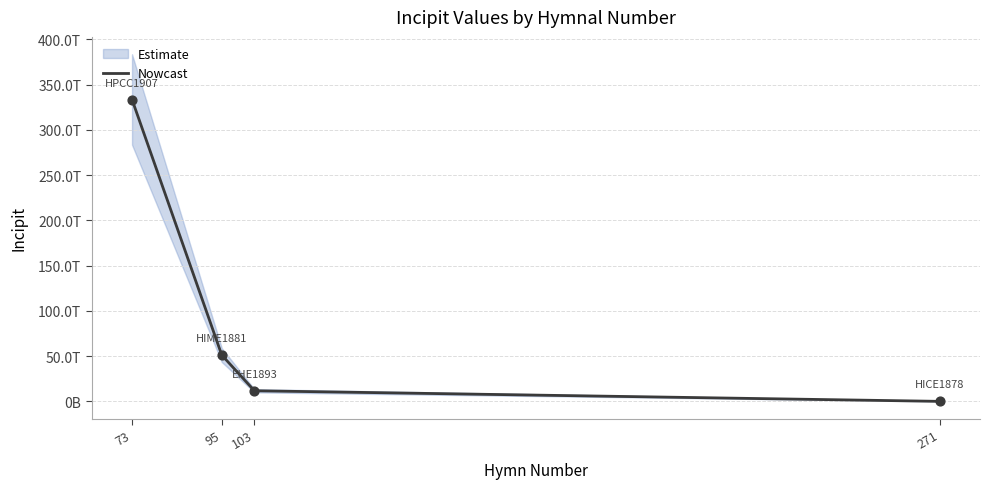

Between 271 and 73, which is larger?

73